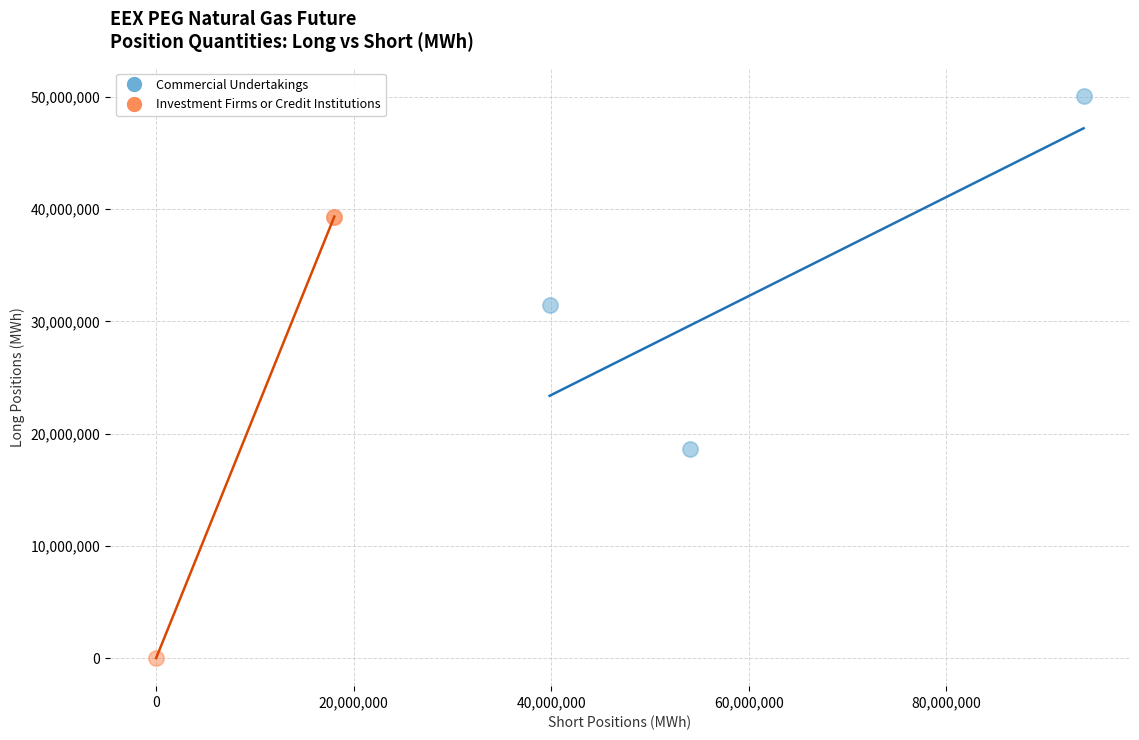

Which series contains the lowest Y value?

Investment Firms or Credit Institutions